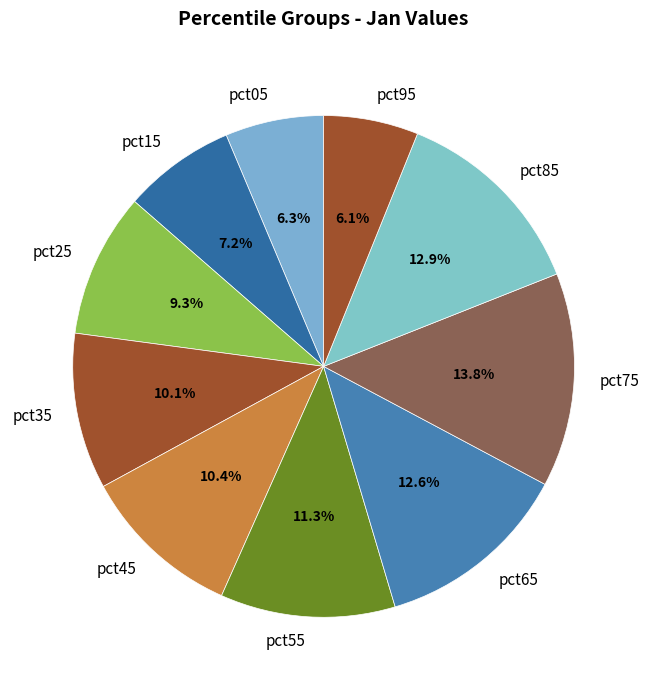

What percentage is the pct45 slice, to the nearest percent?

10%